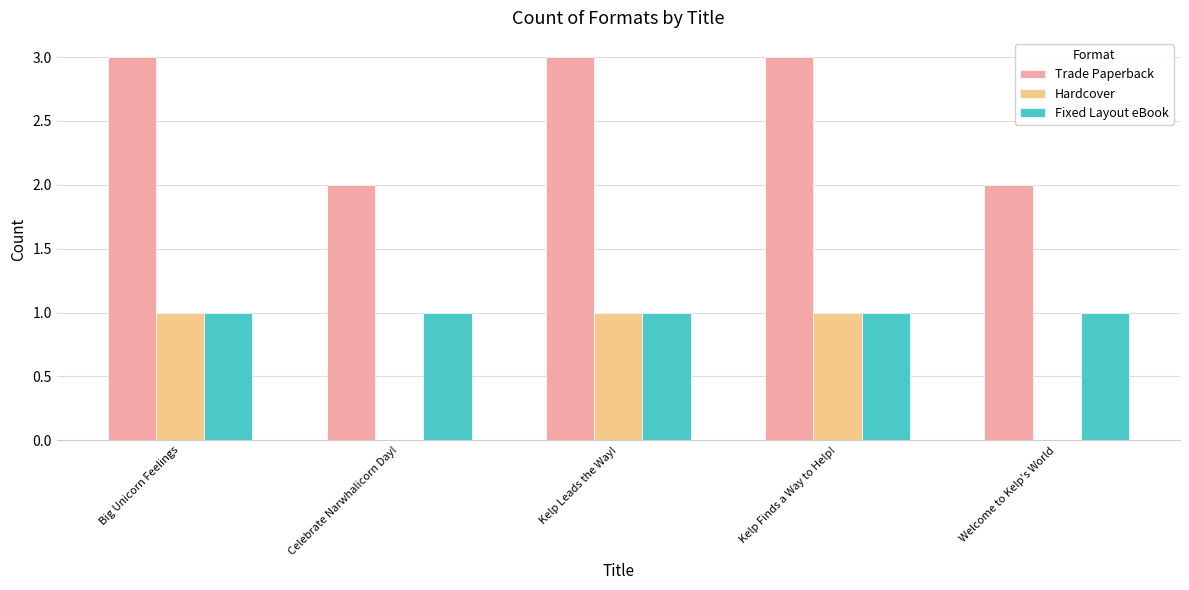

The value of Trade Paperback at Welcome to Kelp's World is 3. True or false?

False